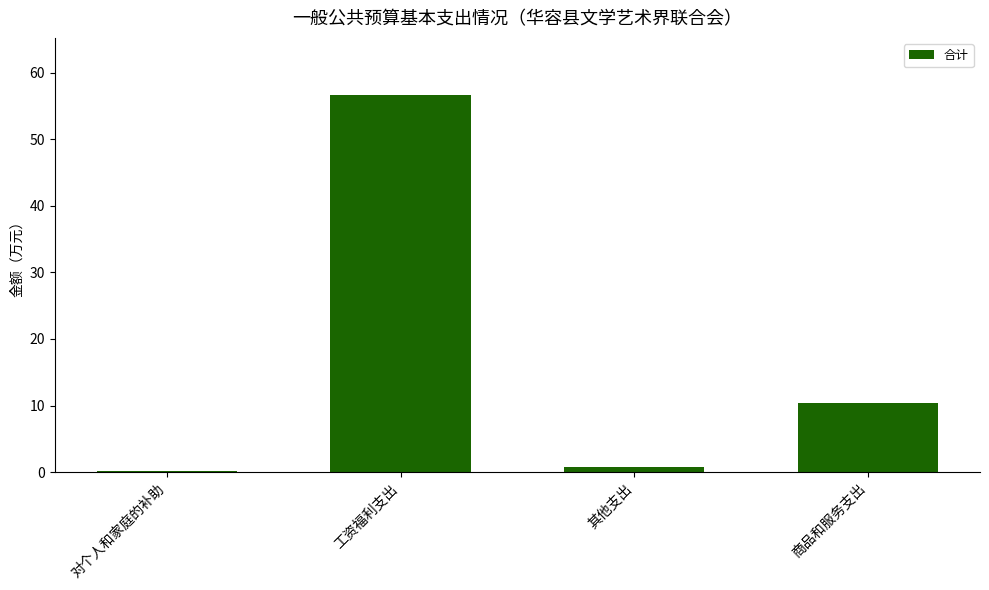

What is the greatest value displayed?

56.7